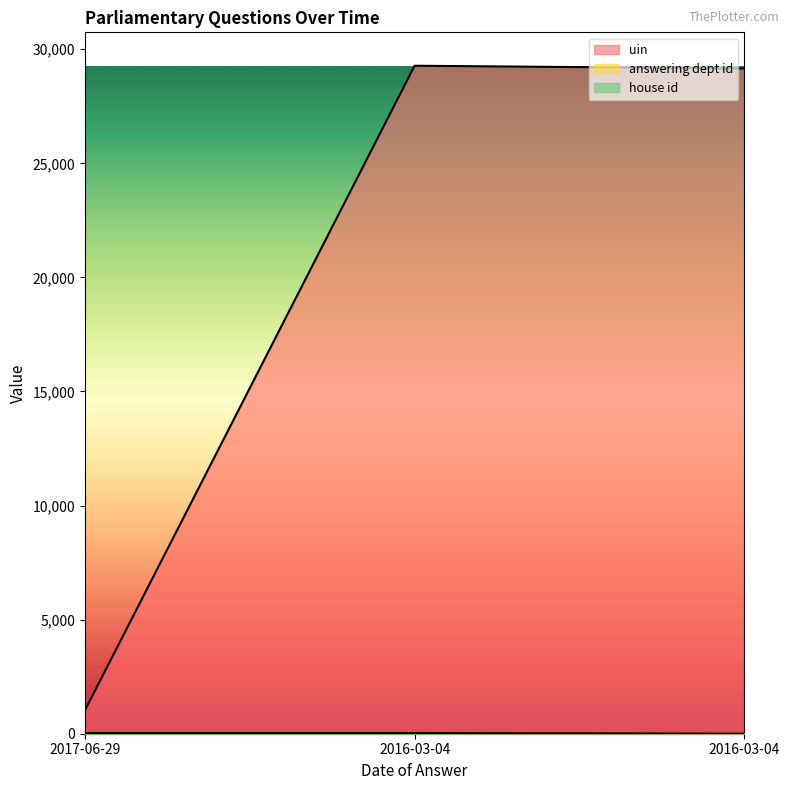

Which series has the largest range (max minus min)?

uin